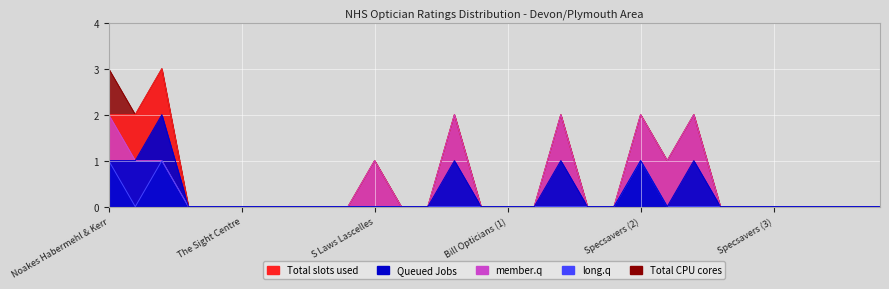

What is the label of the 26th point from the right?

Newsome optician